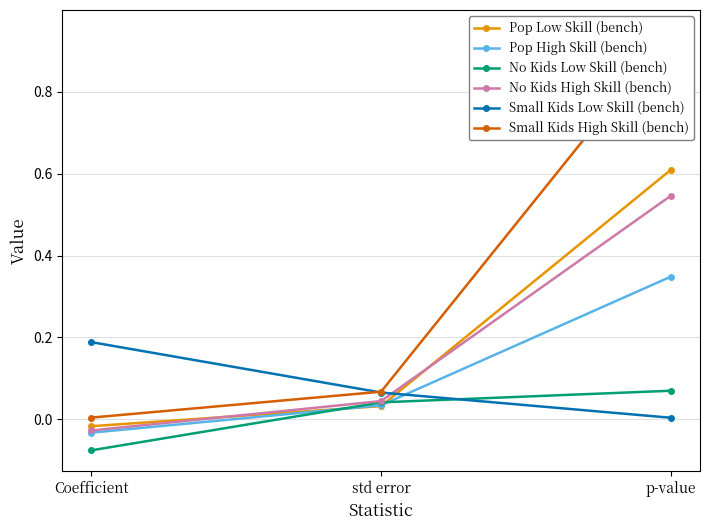

True or false: Small Kids High Skill (bench) has a value of 0.1 at std error.

True